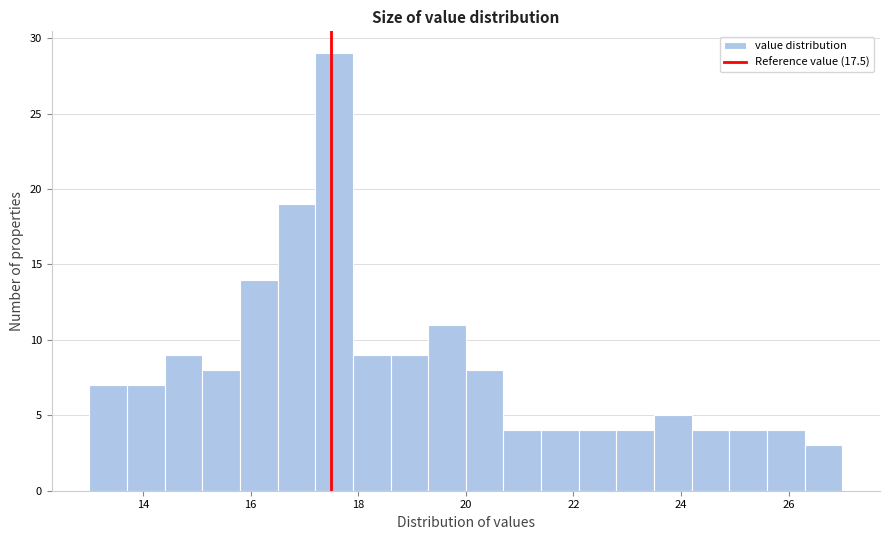

Read against the x-axis, roughly where is the centre of the tallest bar?

17.6